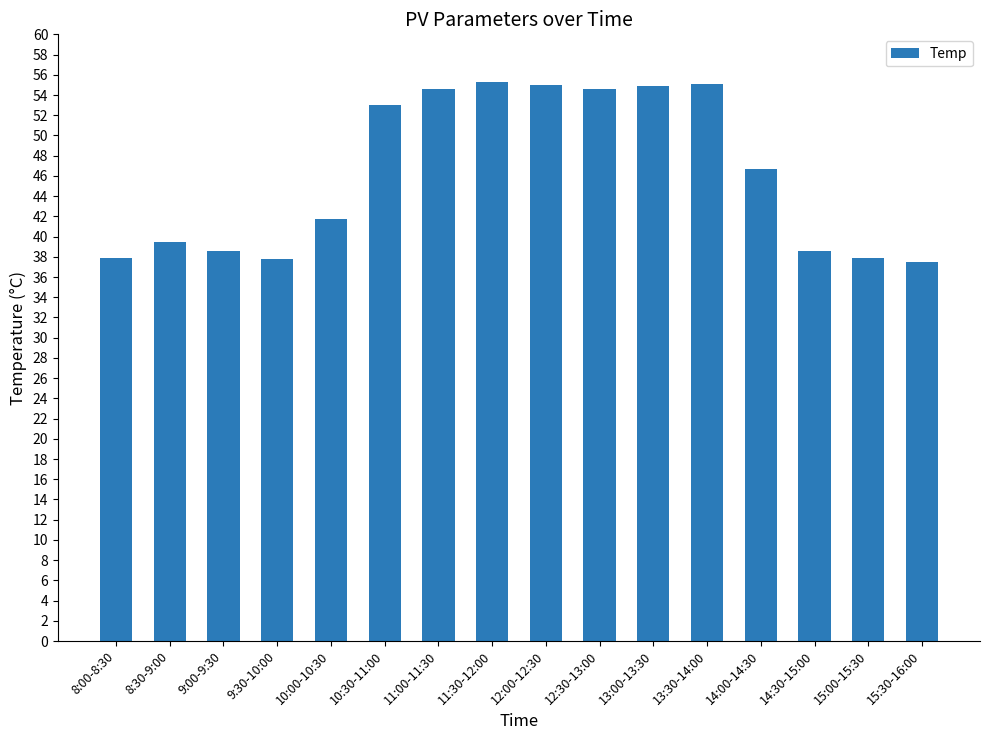

Which has a higher value, 12:00-12:30 or 8:00-8:30?

12:00-12:30